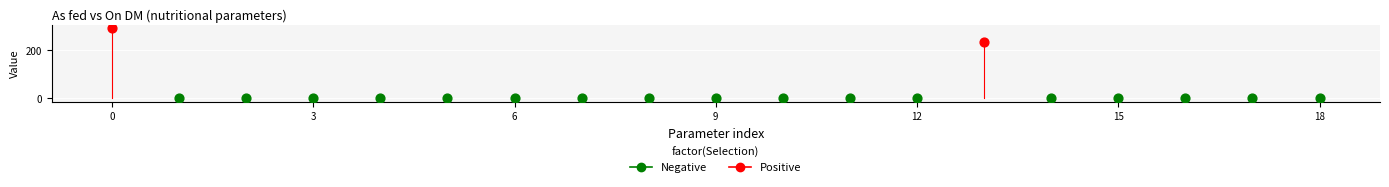

What are all the series names shown in the legend?

Negative, Positive